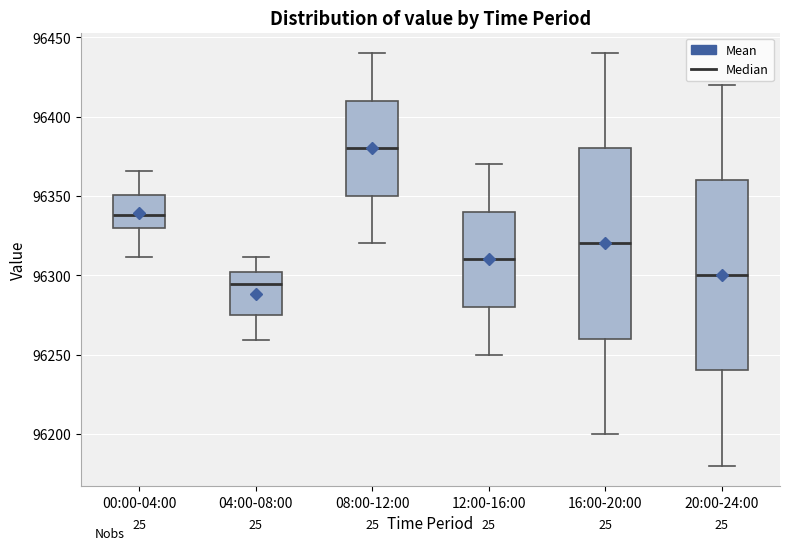

Reading left to right, read every box against the y-axis: the position of its median line, the range the box covers, and the ends of its whiskers. The values are not printed on the chart, so give them approximately, as read against the axis.

00:00-04:00: median 96340, box 96330 to 96350, whiskers 96310 to 96365
04:00-08:00: median 96295, box 96275 to 96300, whiskers 96260 to 96310
08:00-12:00: median 96380, box 96350 to 96410, whiskers 96320 to 96440
12:00-16:00: median 96310, box 96280 to 96340, whiskers 96250 to 96370
16:00-20:00: median 96320, box 96260 to 96380, whiskers 96200 to 96440
20:00-24:00: median 96300, box 96240 to 96360, whiskers 96180 to 96420